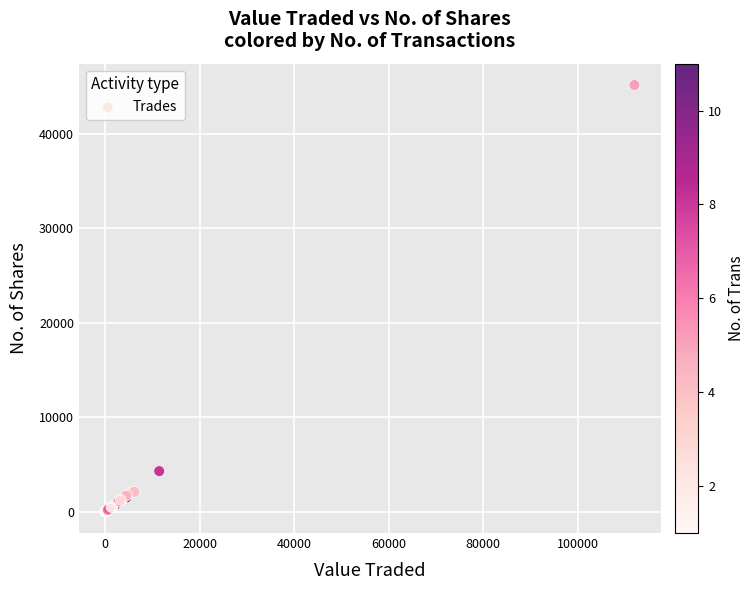

What Y value in the scatter plot is closest to 22583?

4303